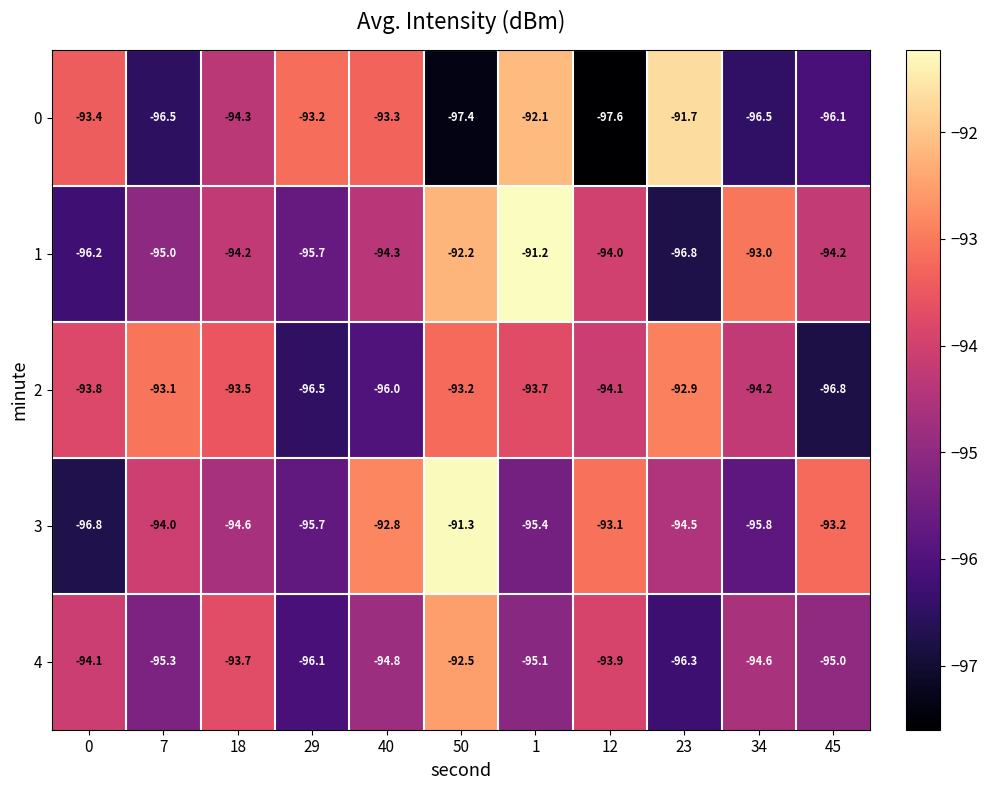

At how many categories does at least one series exceed -92?

3